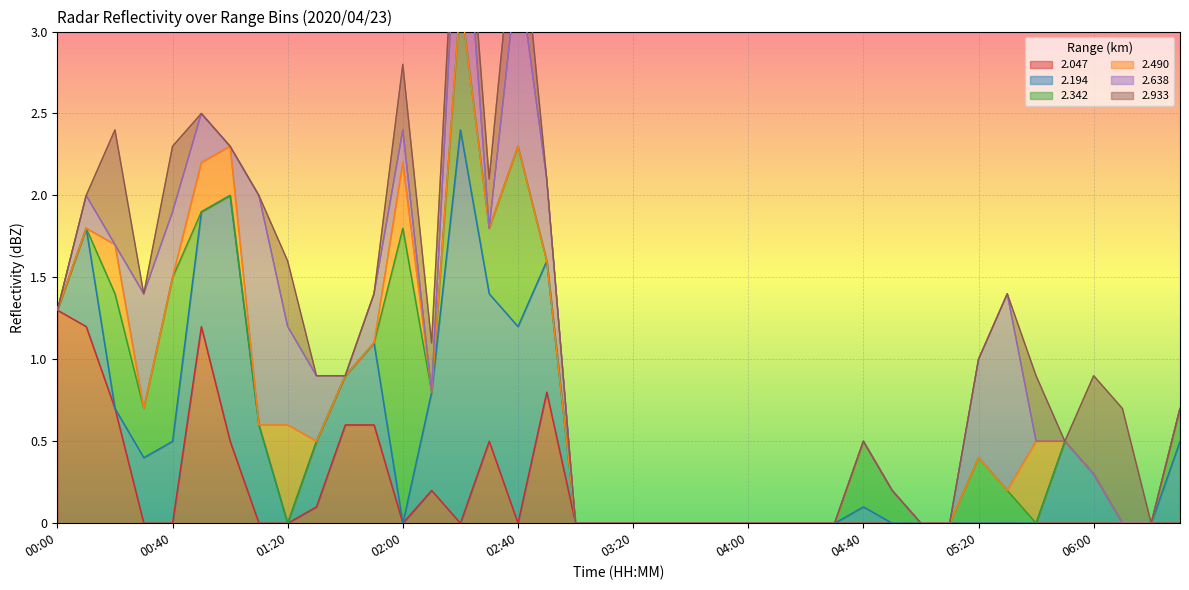

What is the spread (max minus min) of values at 05:50?

0.5